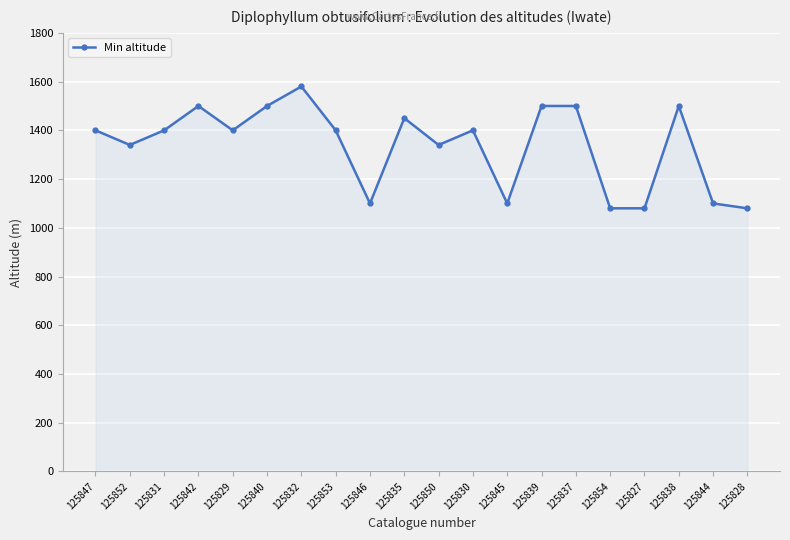

Between 125854 and 125846, which is larger?

125846